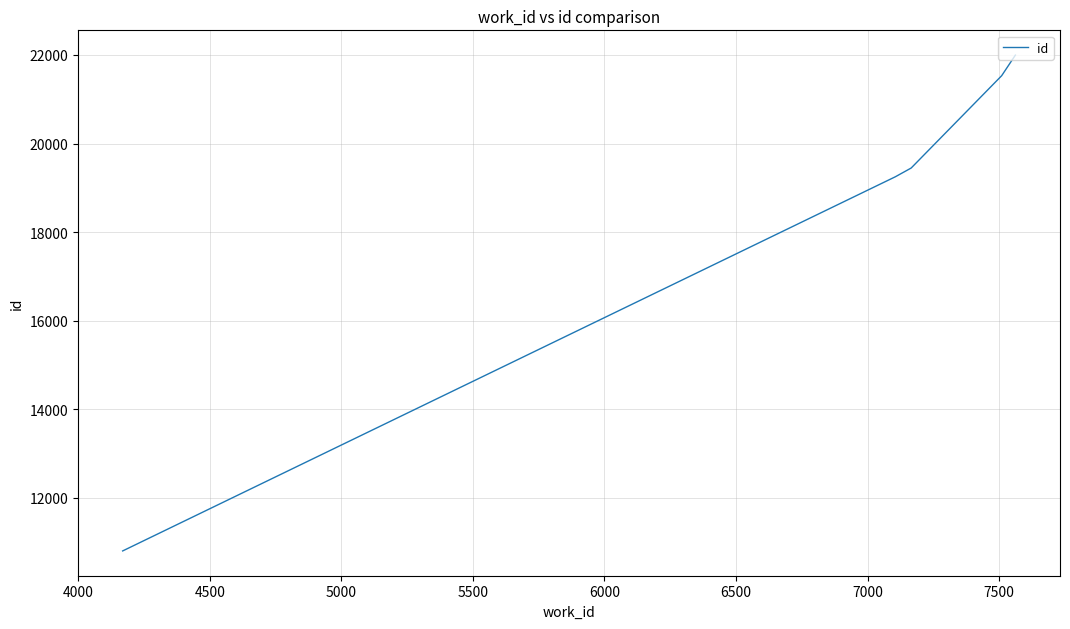

How many distinct data groups are displayed?

1